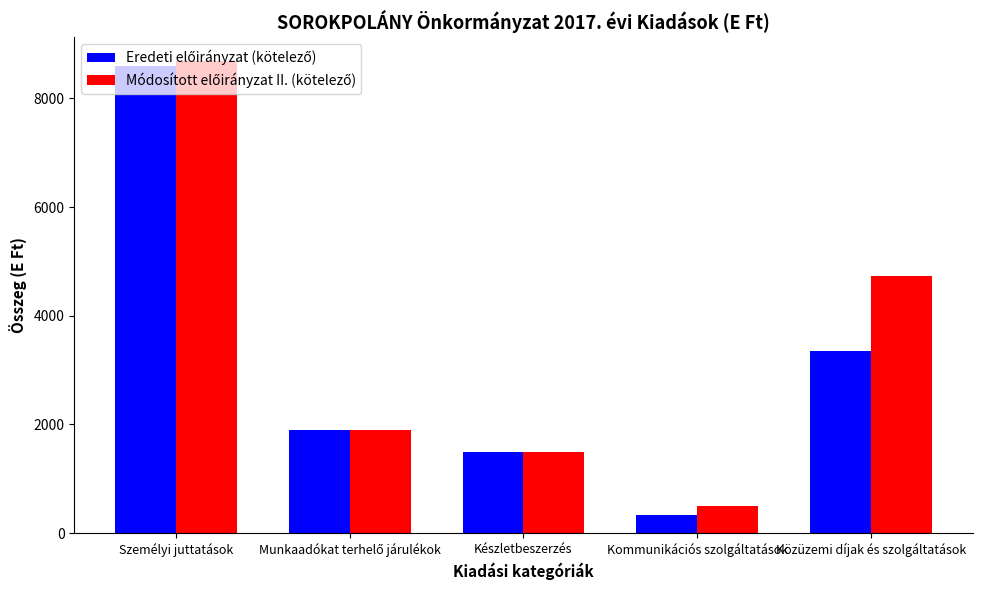

How many groups of bars are there?

5